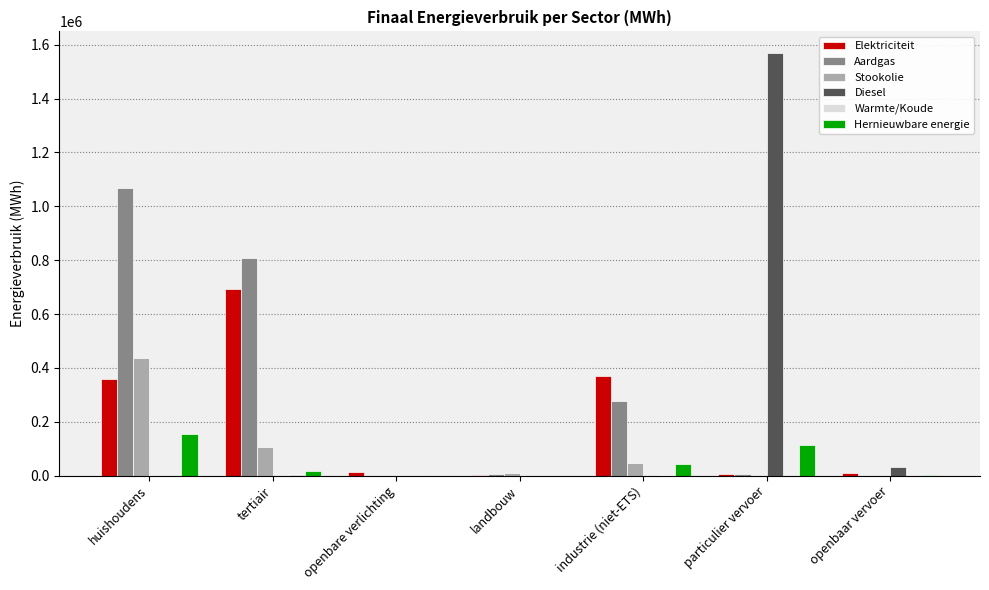

Which series has the largest total across all categories?

Aardgas